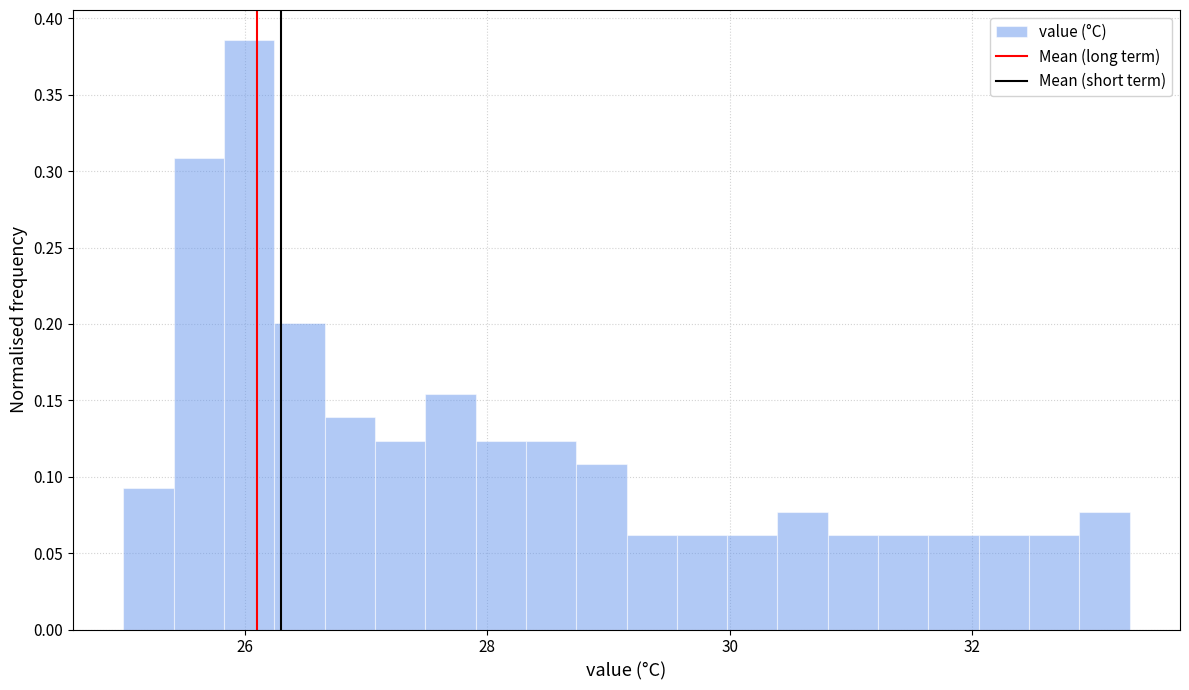

Around what value on the x-axis is the tallest bar? Give the approximate position of its centre, as read against the axis.

26.0